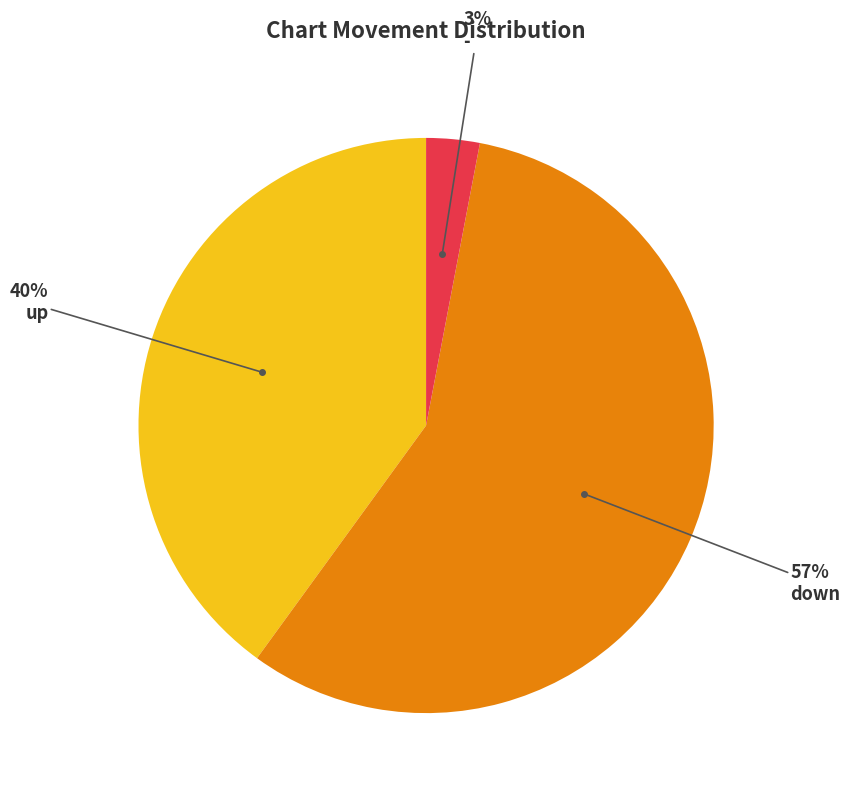

To the nearest percent, what is the average slice percentage?

33%